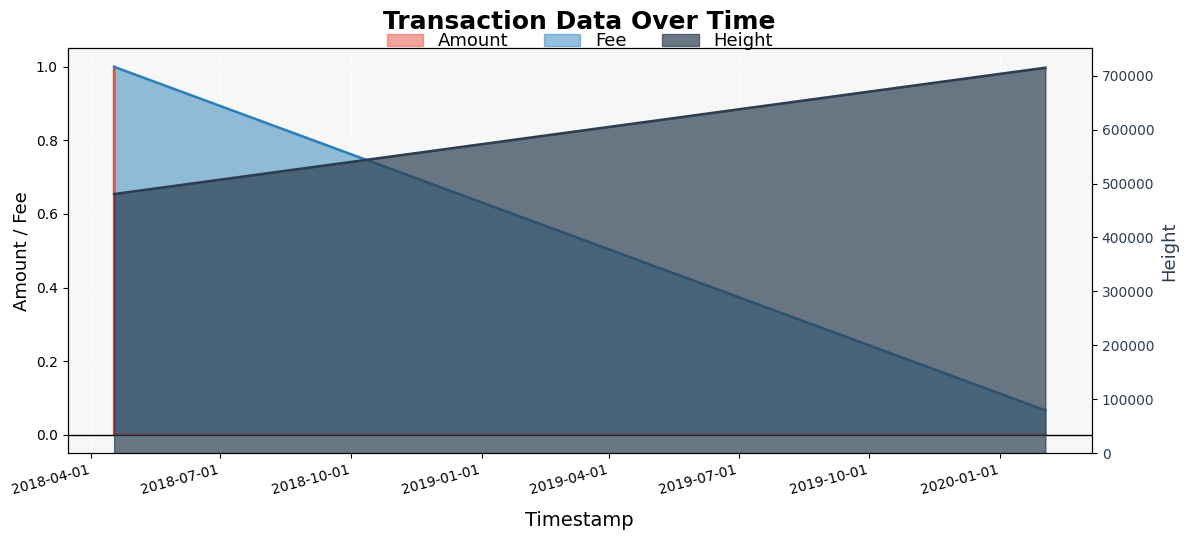

What is the difference between the maximum and minimum values in the Amount series?

0.9